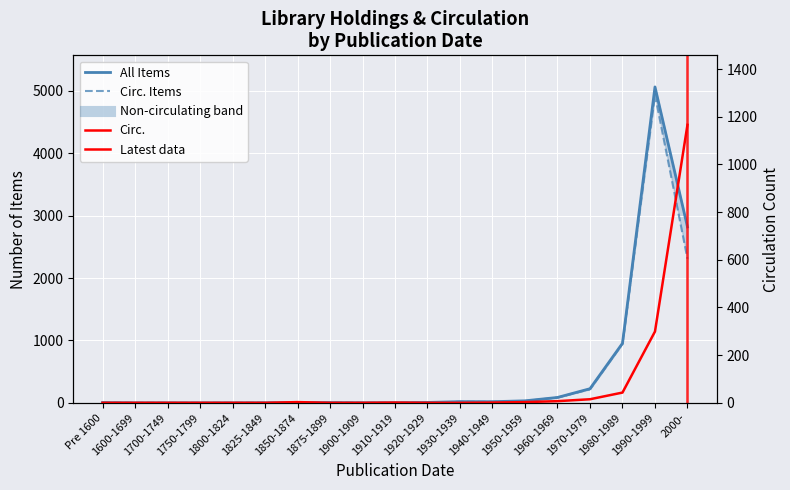

Where does the Circ. Items series first go above 4?

1930-1939